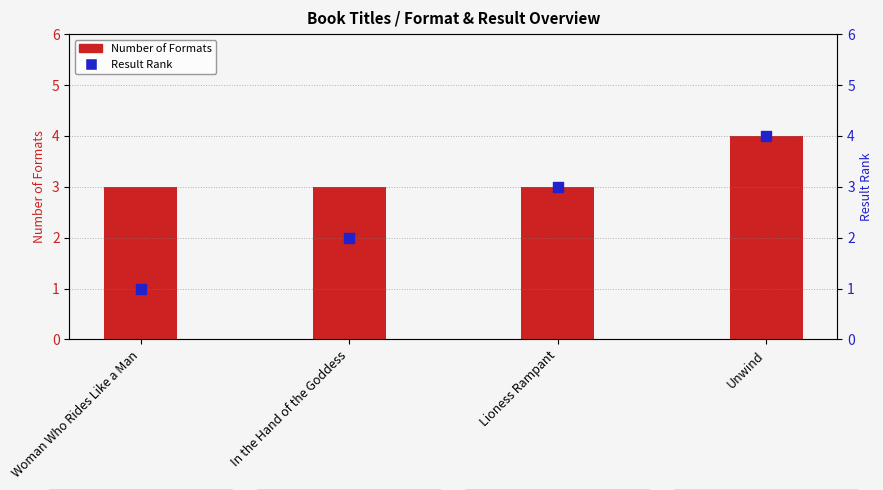

Which series reaches the minimum Y coordinate?

Result Rank